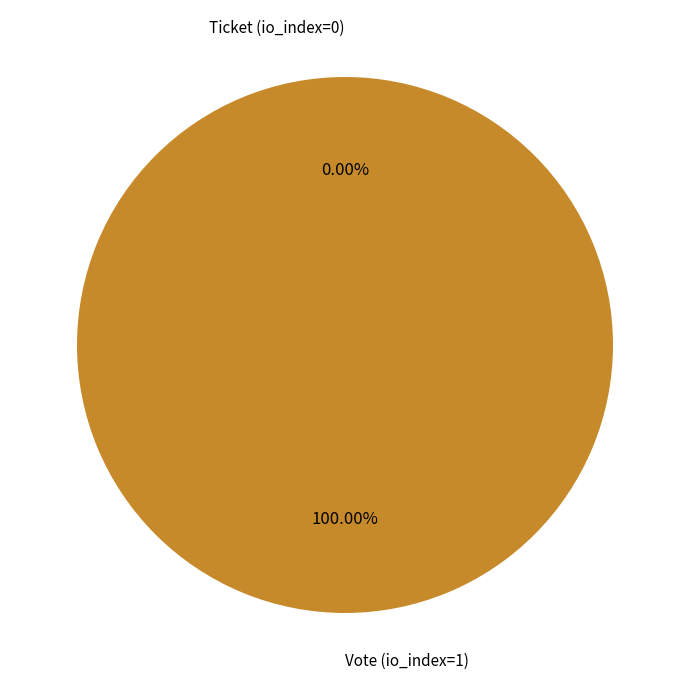

Does any single category account for the majority?

Yes